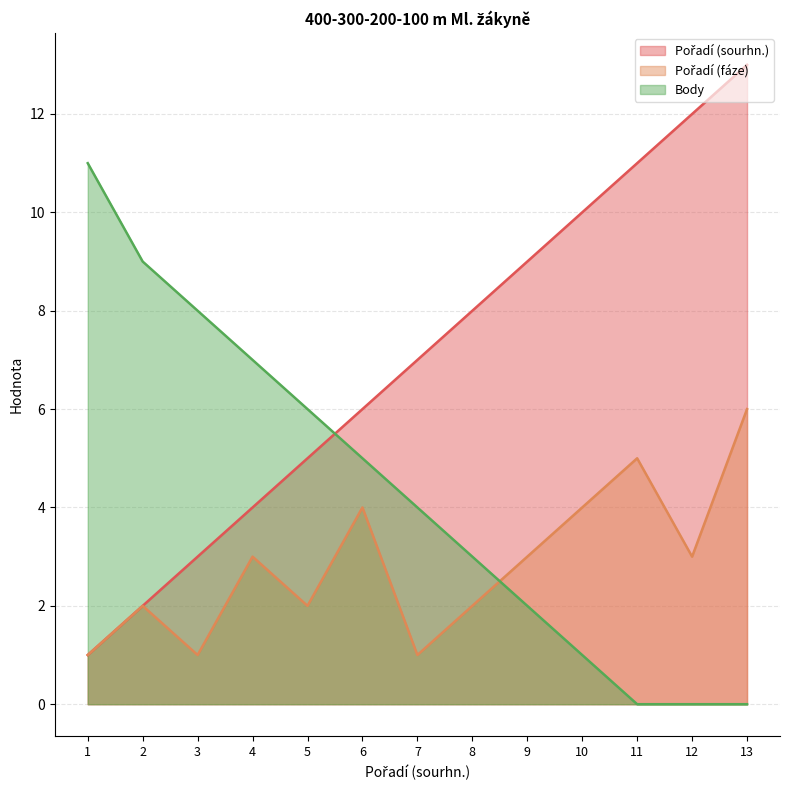

True or false: Pořadí (sourhn.) and Pořadí (fáze) cross at least once.

False